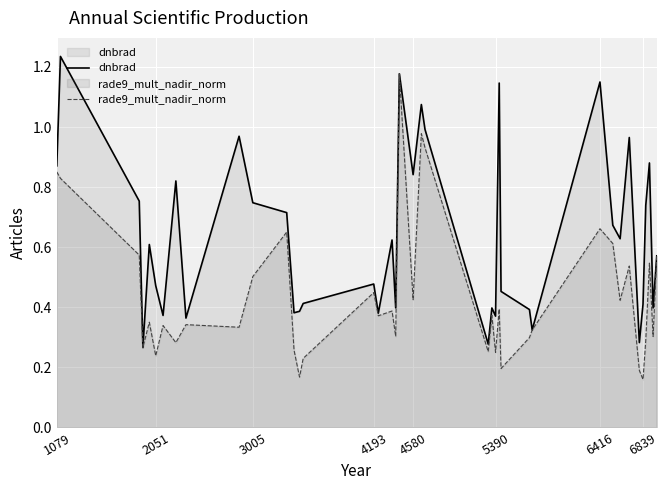

Rank the series by their average value, from highest to lowest.

dnbrad, rade9_mult_nadir_norm